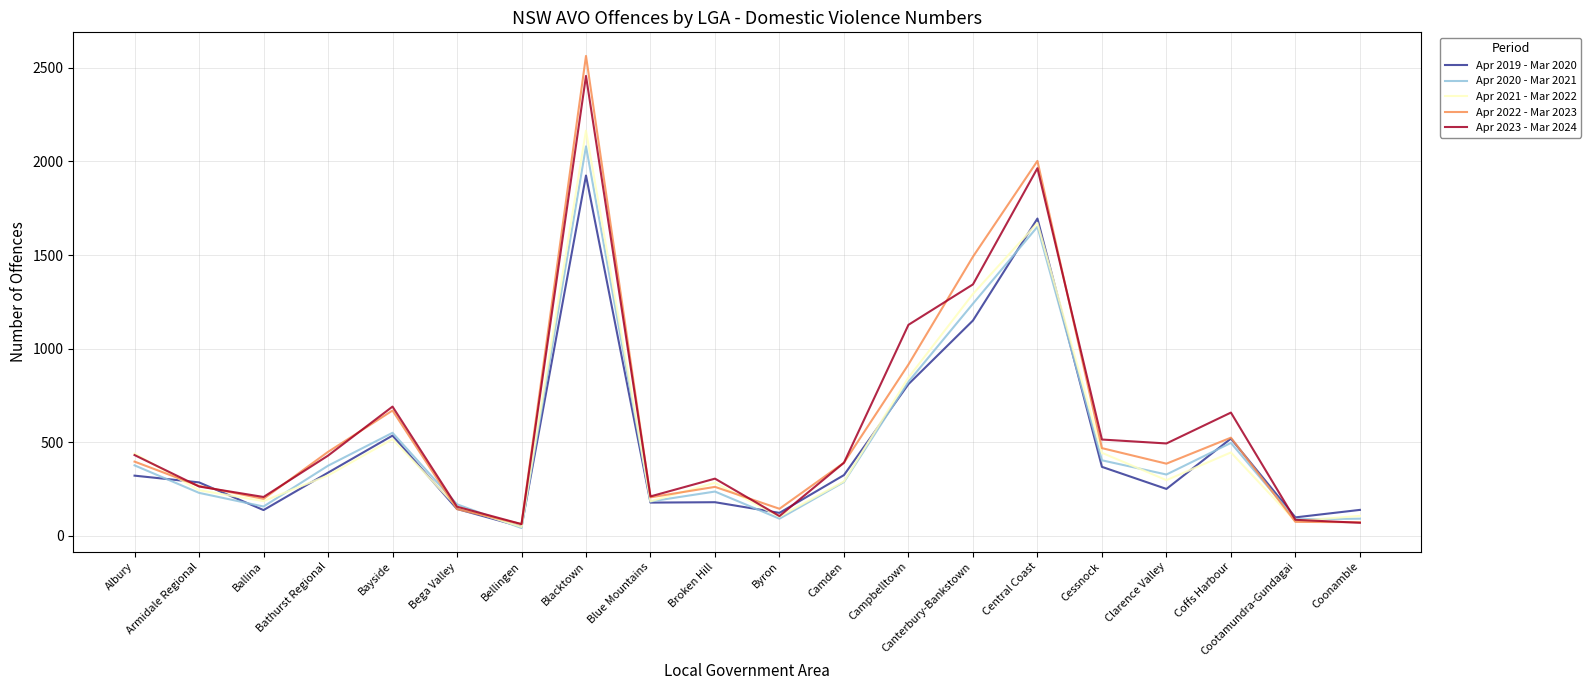

Which series has the widest spread of values?

Apr 2022 - Mar 2023